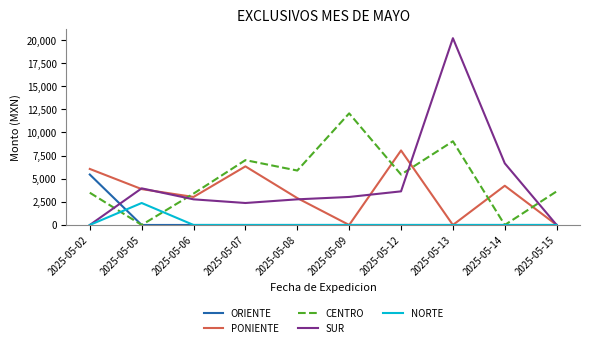

Which series has the widest spread of values?

SUR